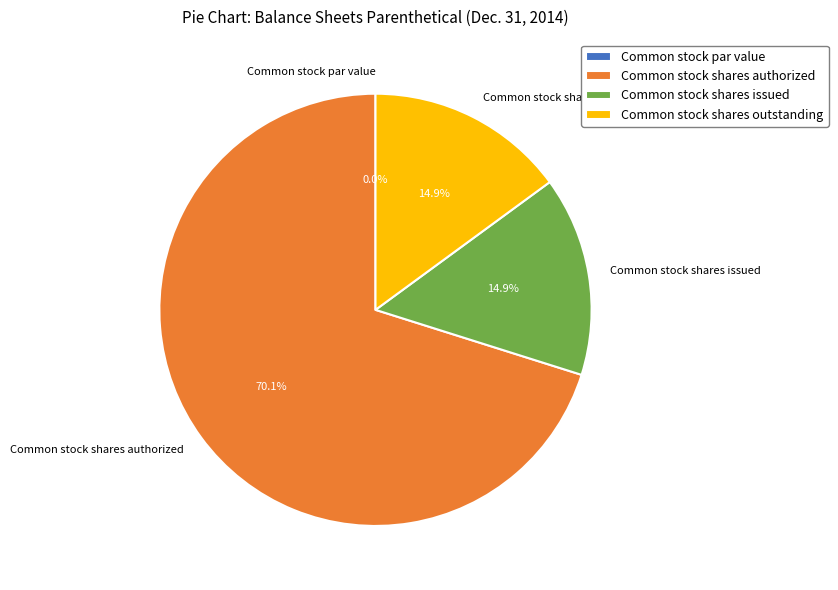

Count the number of slices in the pie.

4